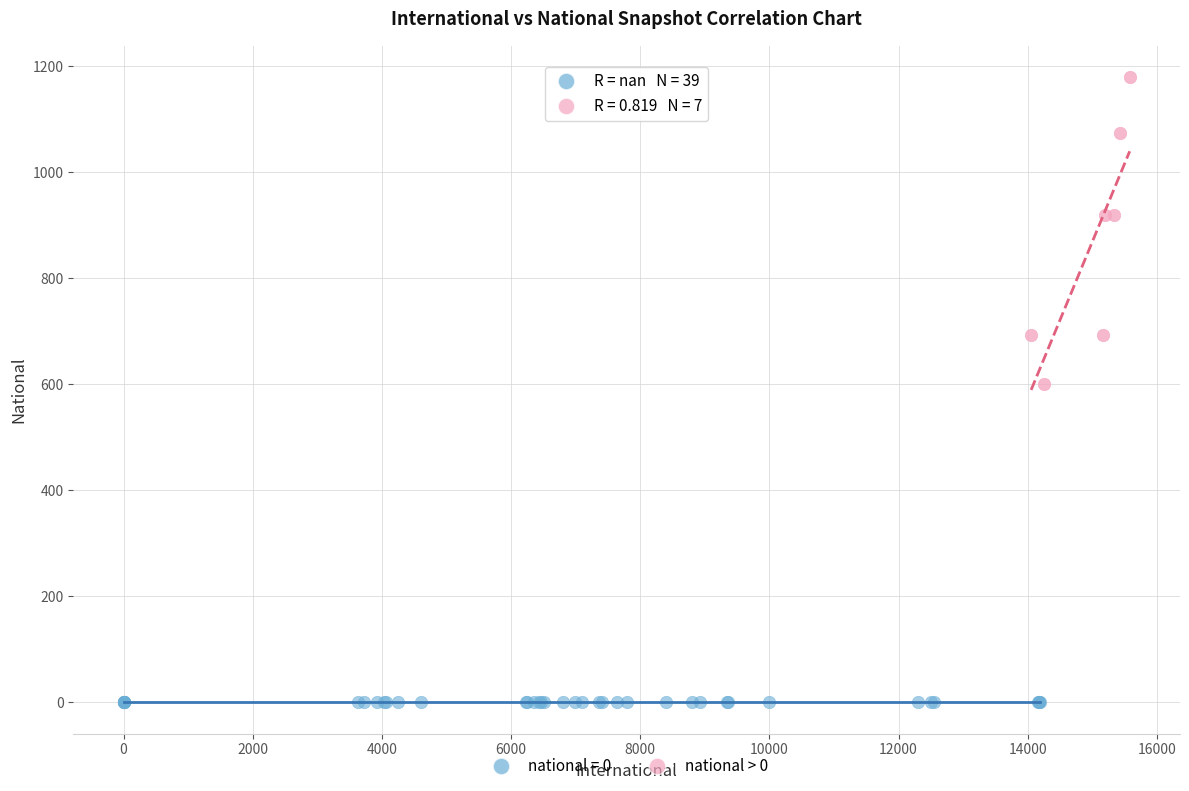

Which series reaches the maximum Y coordinate?

national > 0